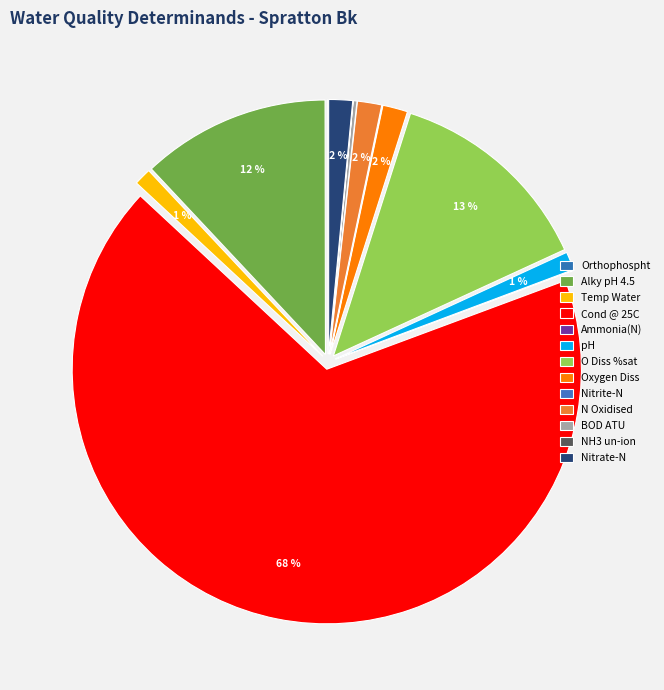

Count the number of slices in the pie.

13